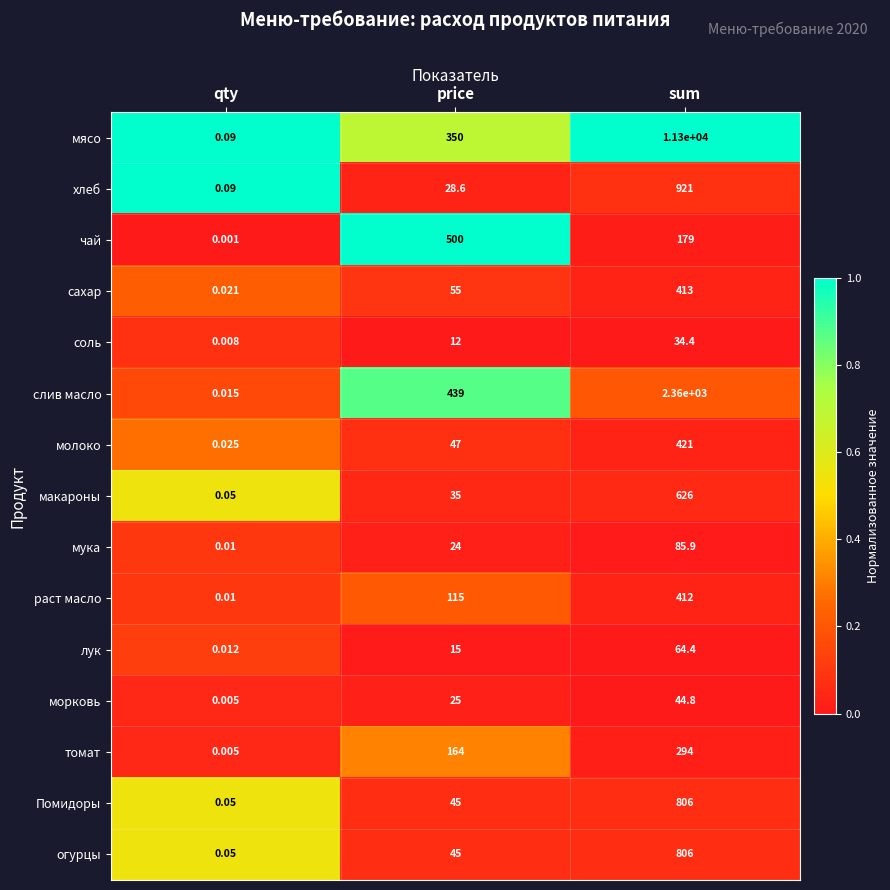

Which series has the largest total across all categories?

мясо